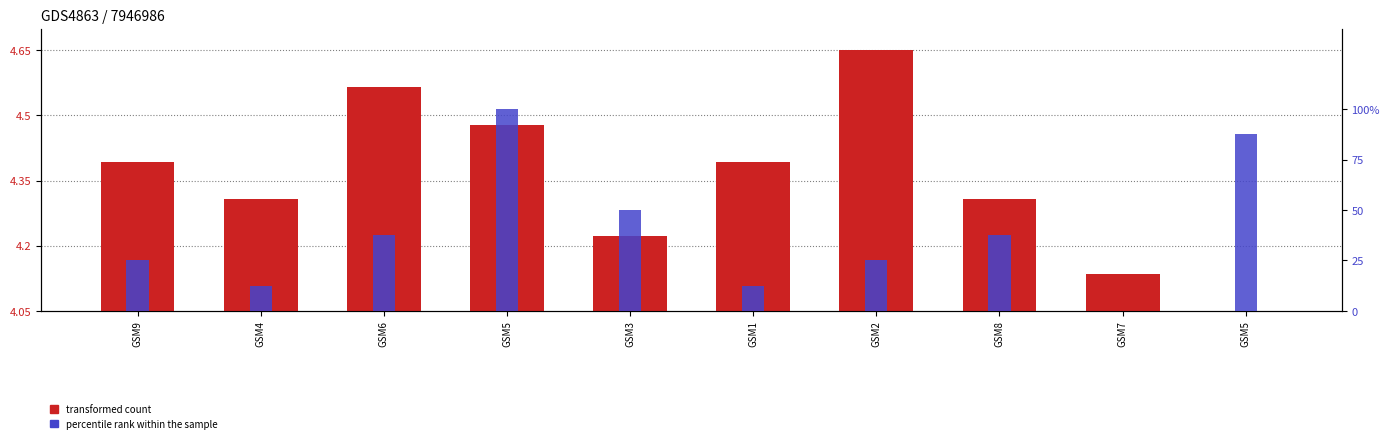

At which category is the sum across all series the highest?

GSM5